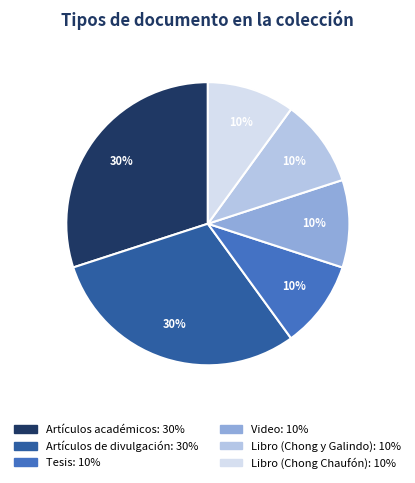

Approximately how many times larger is the value at Artículos de divulgación compared to Libro (Chong y Galindo)?

3.0